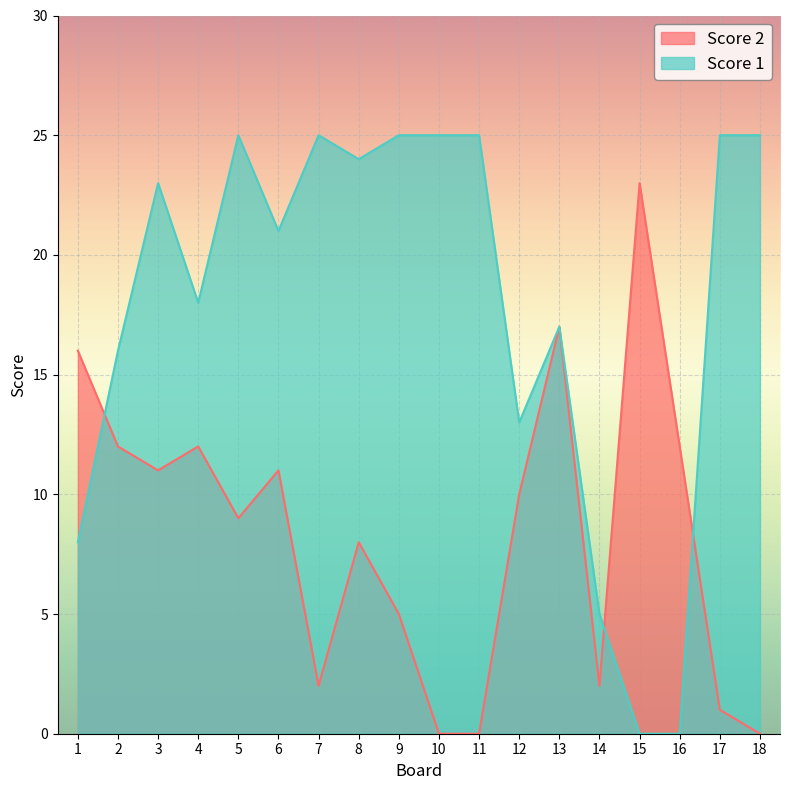

How many interior local valleys does the Score 2 series have?

4